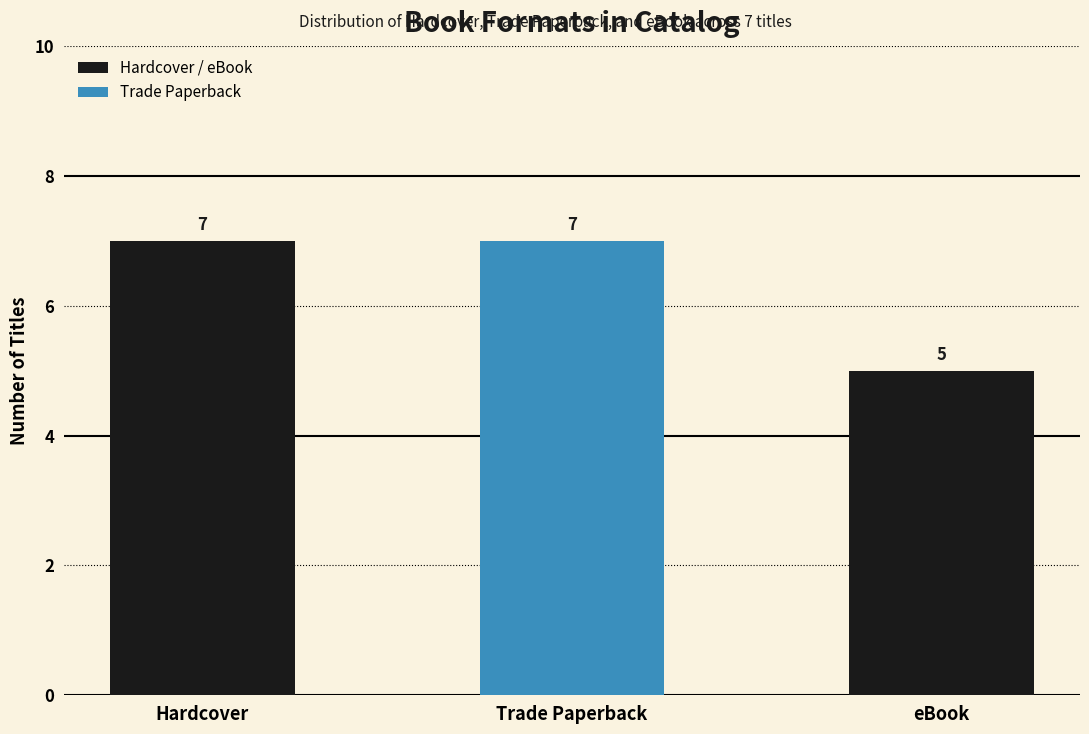

Are the bars horizontal?

No